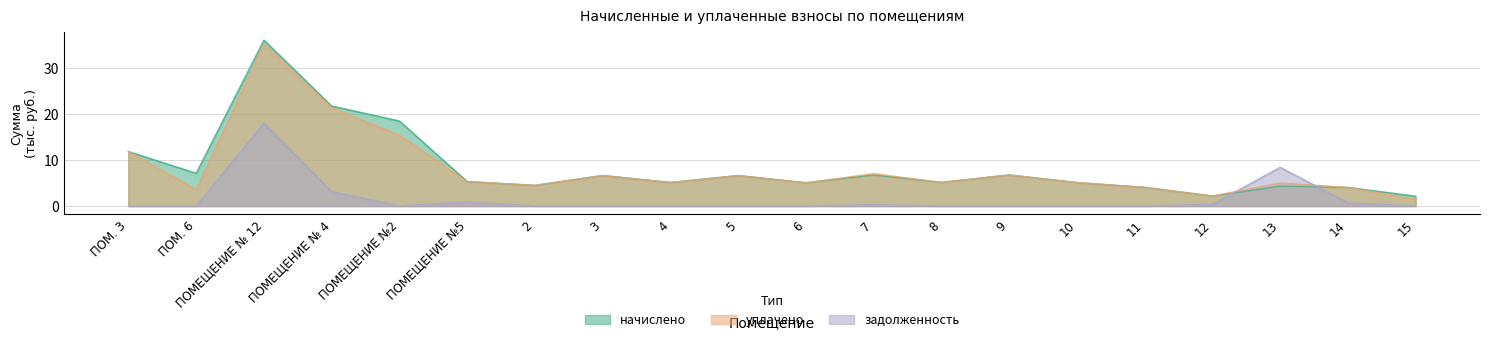

Reading left to right, extract all data points from this chart.

начислено: ПОМ. 3=11.9	ПОМ. 6=7.1	ПОМЕЩЕНИЕ № 12=36.1	ПОМЕЩЕНИЕ № 4=21.8	ПОМЕЩЕНИЕ №2=18.5	ПОМЕЩЕНИЕ №5=5.3	2=4.5	3=6.6	4=5.1	5=6.6	6=5.1	7=6.8	8=5.1	9=6.8	10=5.1	11=4.0	12=2.2	13=4.3	14=4.0	15=2.1
уплачено: ПОМ. 3=11.9	ПОМ. 6=3.6	ПОМЕЩЕНИЕ № 12=35.3	ПОМЕЩЕНИЕ № 4=21.4	ПОМЕЩЕНИЕ №2=15.4	ПОМЕЩЕНИЕ №5=5.3	2=4.5	3=6.6	4=5.1	5=6.6	6=5.1	7=7.0	8=5.1	9=6.8	10=5.1	11=4.0	12=2.2	13=5.0	14=4.0	15=1.4
задолженность: ПОМ. 3=0.0	ПОМ. 6=0.0	ПОМЕЩЕНИЕ № 12=18.1	ПОМЕЩЕНИЕ № 4=3.2	ПОМЕЩЕНИЕ №2=0.0	ПОМЕЩЕНИЕ №5=0.9	2=0.0	3=0.0	4=0.0	5=0.0	6=0.0	7=0.3	8=0.0	9=0.0	10=0.0	11=0.0	12=0.4	13=8.4	14=0.7	15=0.0